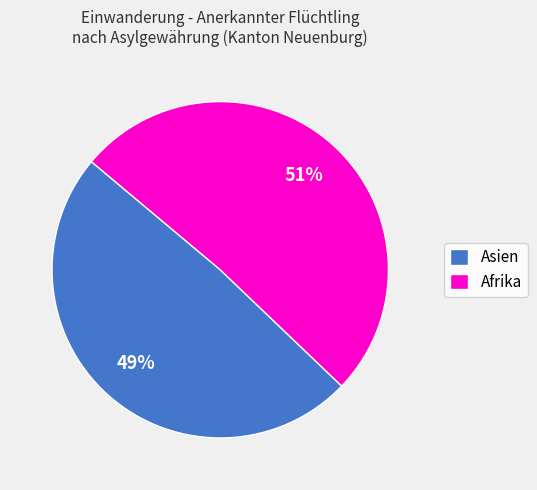

How many segments does this pie chart have?

2